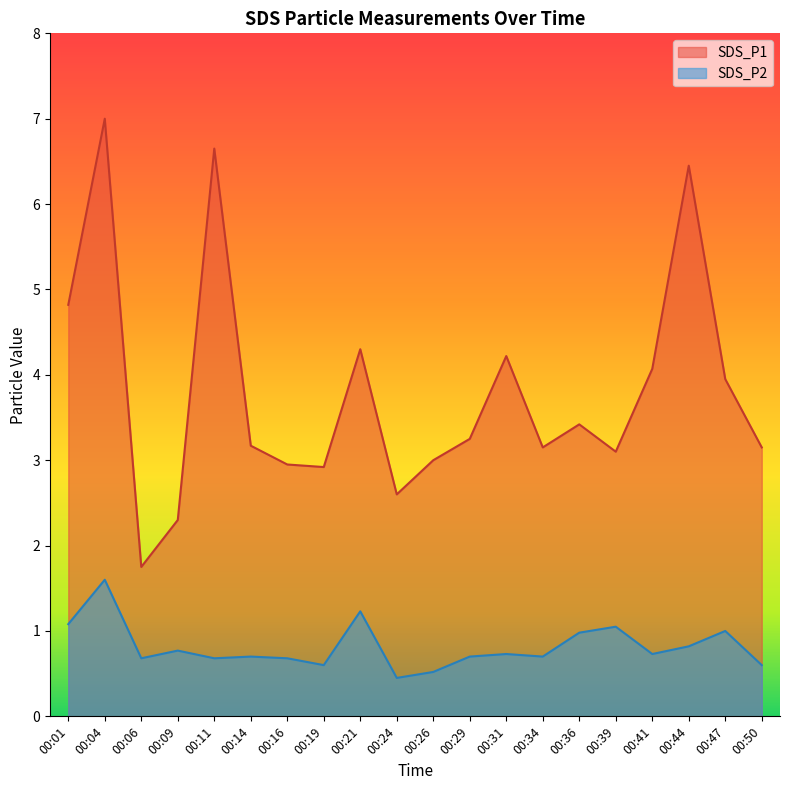

At how many categories does at least one series exceed 4?

7